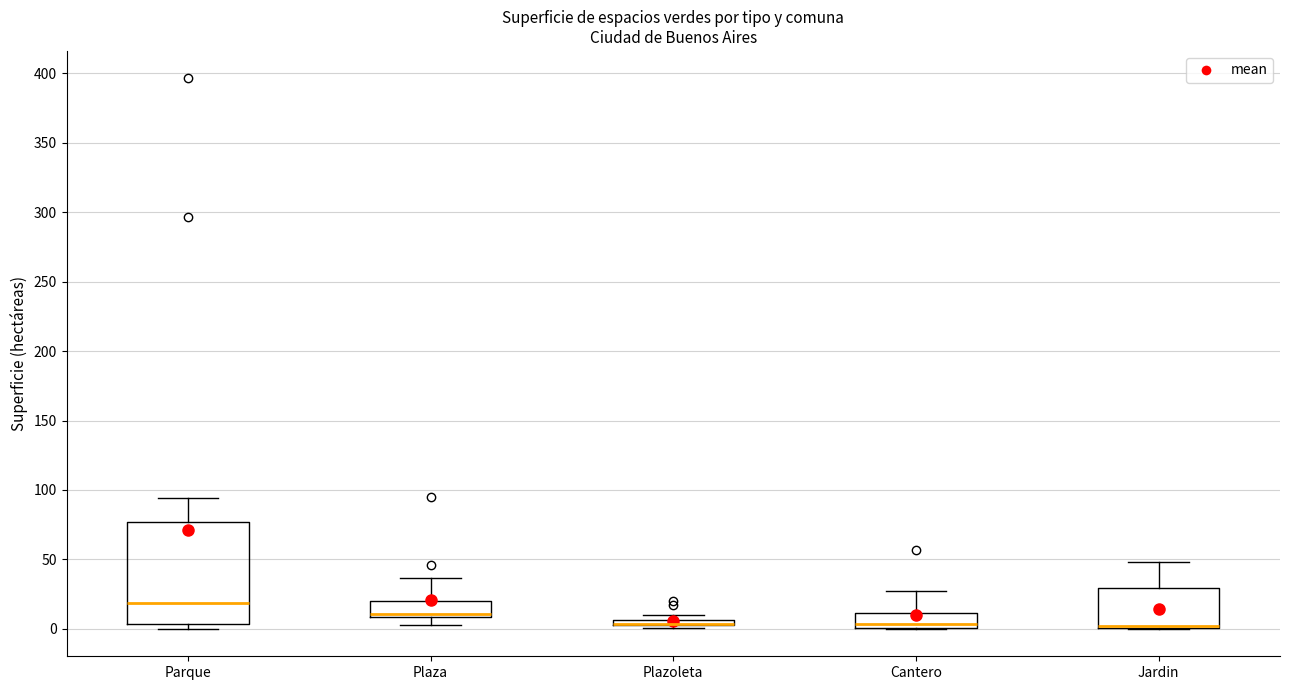

Where is the upper edge of the box for Plazoleta on the y-axis? The values are not printed on the chart, so give them approximately, as read against the axis.

5